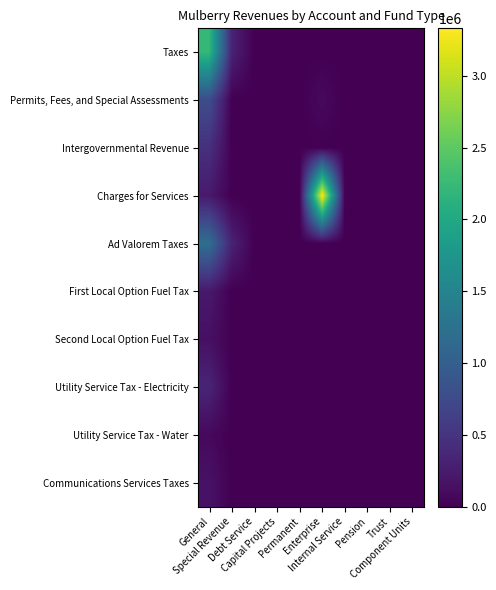

Reading right to left, transcribe all the data shown in this chart.

Taxes: Component Units=0	Trust=0	Pension=0	Internal Service=0	Enterprise=0	Permanent=0	Capital Projects=0	Debt Service=0	Special Revenue=320245	General=2223186
Permits, Fees, and Special Assessments: Component Units=0	Trust=0	Pension=0	Internal Service=0	Enterprise=86390	Permanent=0	Capital Projects=0	Debt Service=0	Special Revenue=0	General=783463
Intergovernmental Revenue: Component Units=0	Trust=0	Pension=0	Internal Service=0	Enterprise=0	Permanent=0	Capital Projects=0	Debt Service=0	Special Revenue=0	General=463269
Charges for Services: Component Units=0	Trust=0	Pension=0	Internal Service=0	Enterprise=3329771	Permanent=0	Capital Projects=0	Debt Service=0	Special Revenue=0	General=228987
Ad Valorem Taxes: Component Units=0	Trust=0	Pension=0	Internal Service=0	Enterprise=0	Permanent=0	Capital Projects=0	Debt Service=0	Special Revenue=320245	General=1199460
First Local Option Fuel Tax: Component Units=0	Trust=0	Pension=0	Internal Service=0	Enterprise=0	Permanent=0	Capital Projects=0	Debt Service=0	Special Revenue=0	General=221842
Second Local Option Fuel Tax: Component Units=0	Trust=0	Pension=0	Internal Service=0	Enterprise=0	Permanent=0	Capital Projects=0	Debt Service=0	Special Revenue=0	General=140396
Utility Service Tax - Electricity: Component Units=0	Trust=0	Pension=0	Internal Service=0	Enterprise=0	Permanent=0	Capital Projects=0	Debt Service=0	Special Revenue=0	General=341538
Utility Service Tax - Water: Component Units=0	Trust=0	Pension=0	Internal Service=0	Enterprise=0	Permanent=0	Capital Projects=0	Debt Service=0	Special Revenue=0	General=77530
Communications Services Taxes: Component Units=0	Trust=0	Pension=0	Internal Service=0	Enterprise=0	Permanent=0	Capital Projects=0	Debt Service=0	Special Revenue=0	General=162986